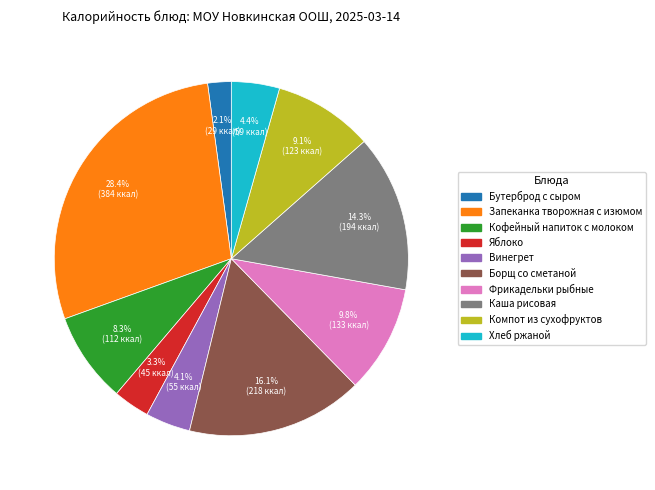

How many segments does this pie chart have?

10